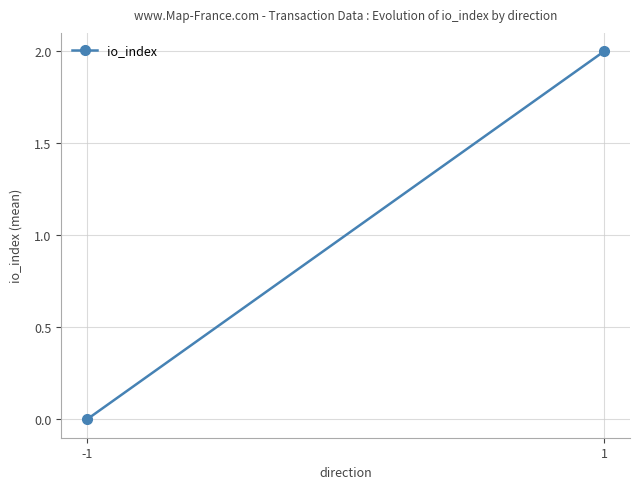

Rank the categories by value from highest to lowest.

1, -1